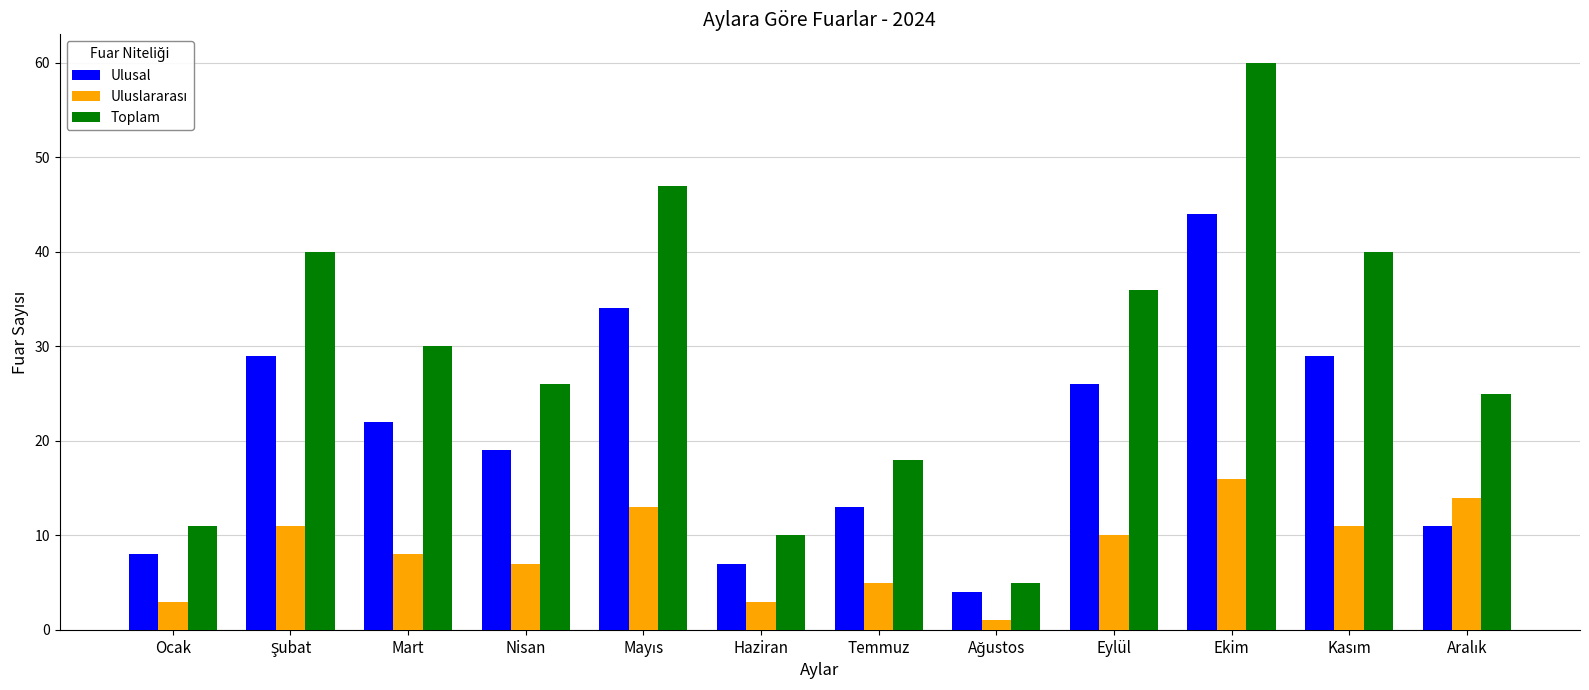

Does the chart contain any negative values?

No